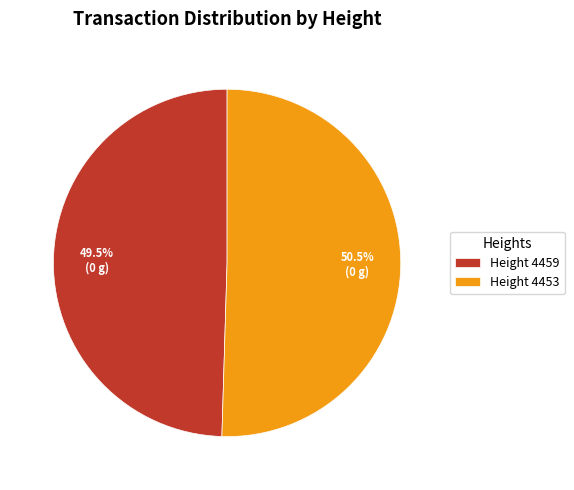

Which has a higher value, Height 4453 or Height 4459?

Height 4453